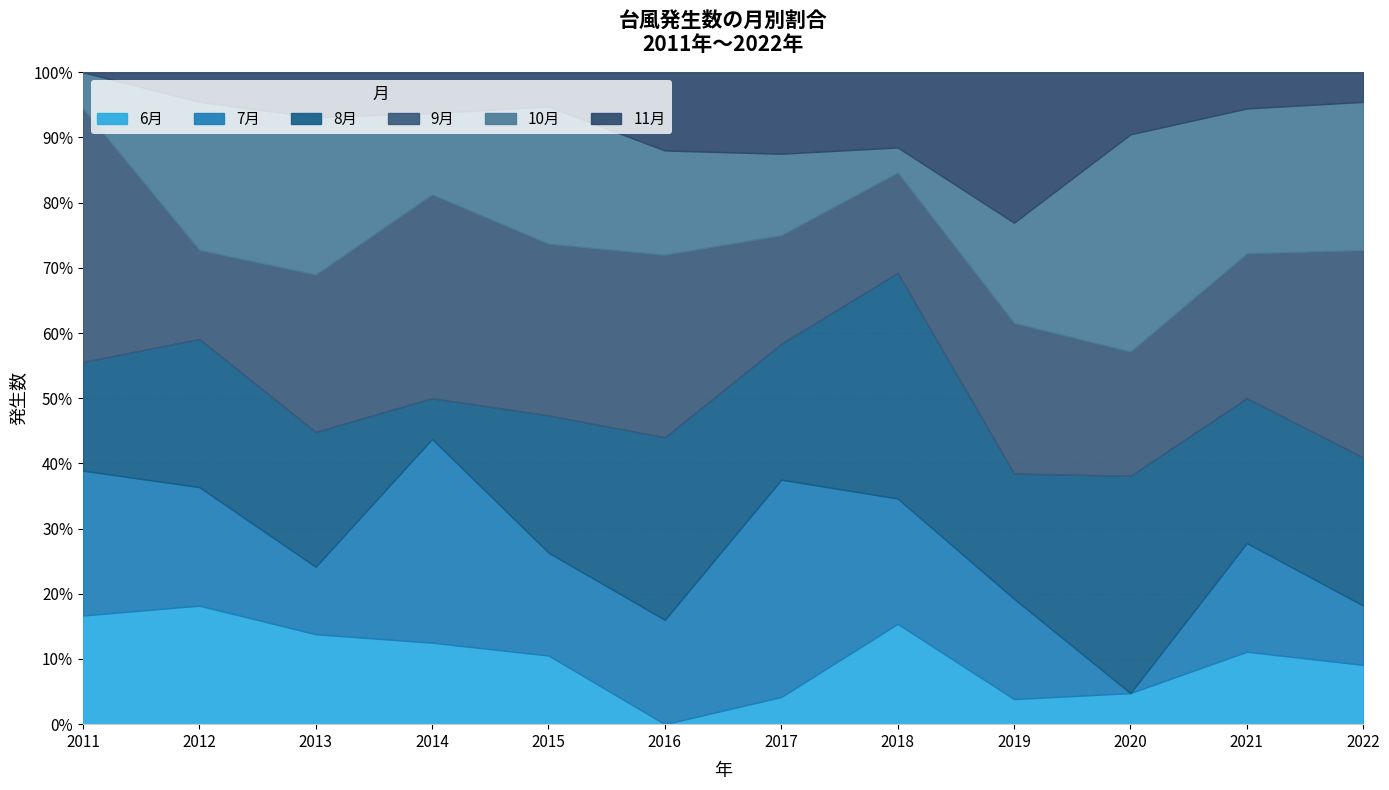

What is the total value across all series at 2014?

100.0